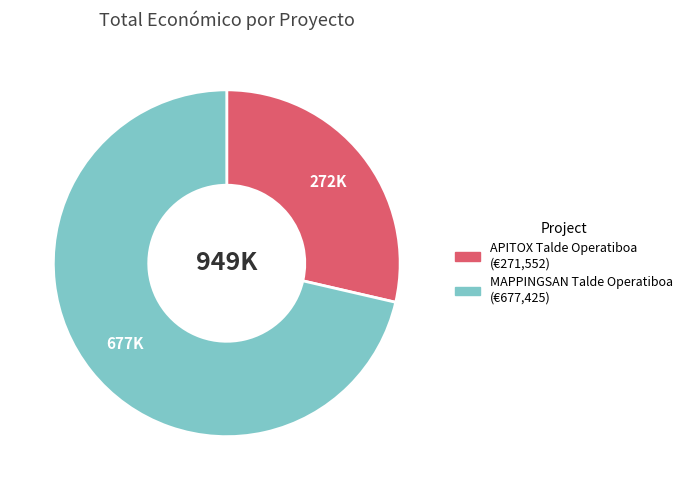

Combined, do APITOX Talde Operatiboa and MAPPINGSAN Talde Operatiboa account for over 50%?

Yes